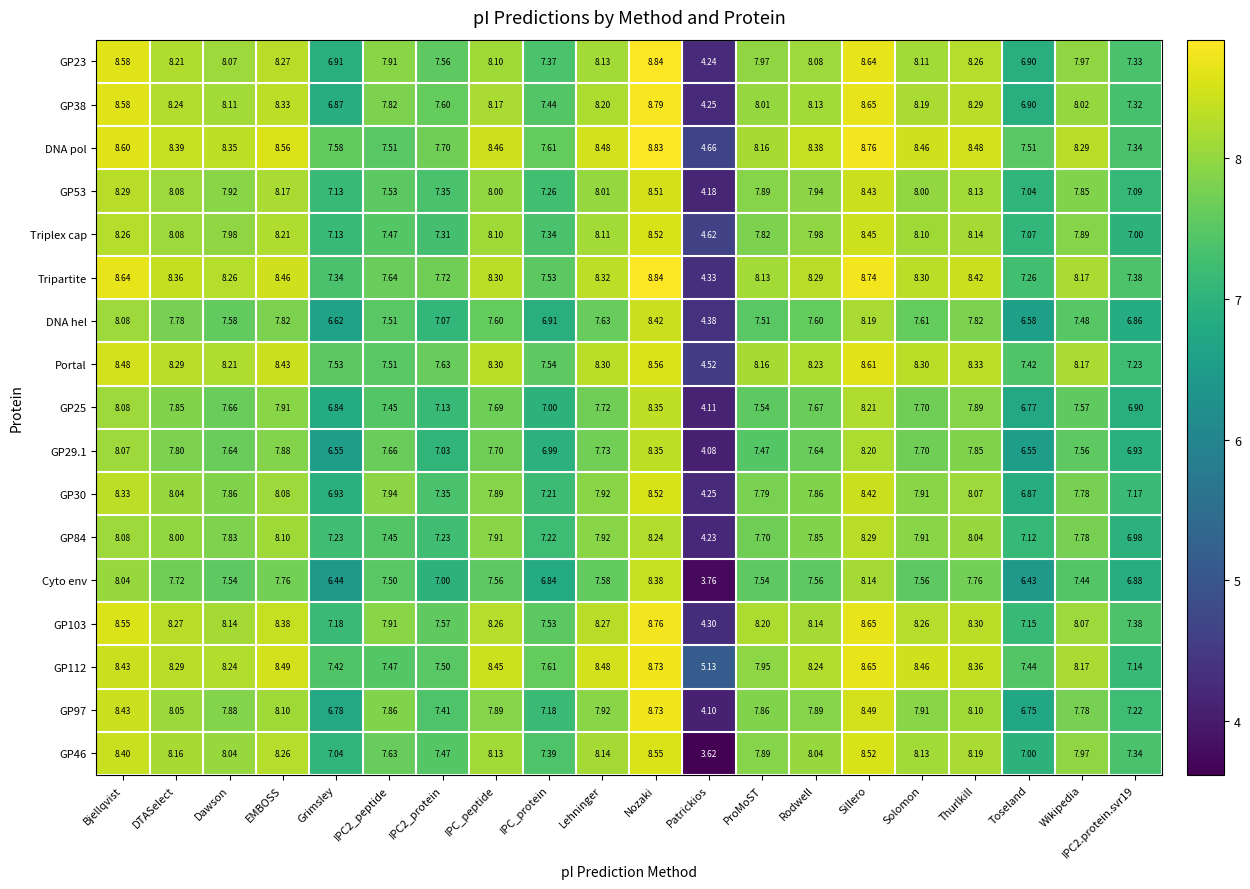

Which label corresponds to the largest value in the chart?

Nozaki